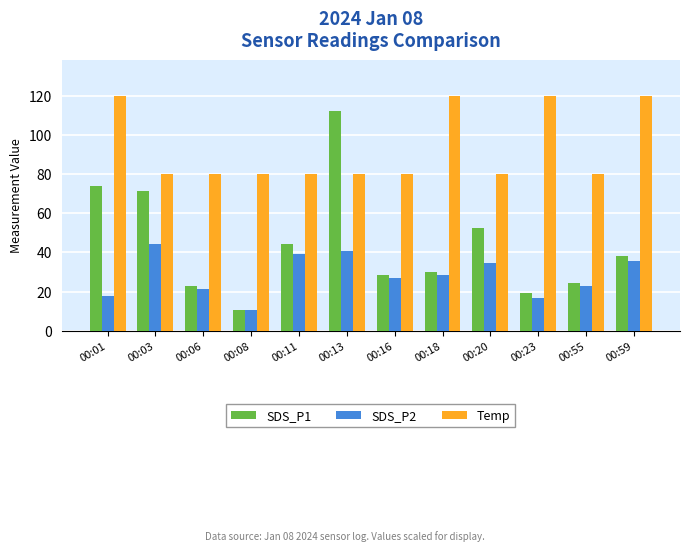

At how many categories does at least one series exceed 58?

12